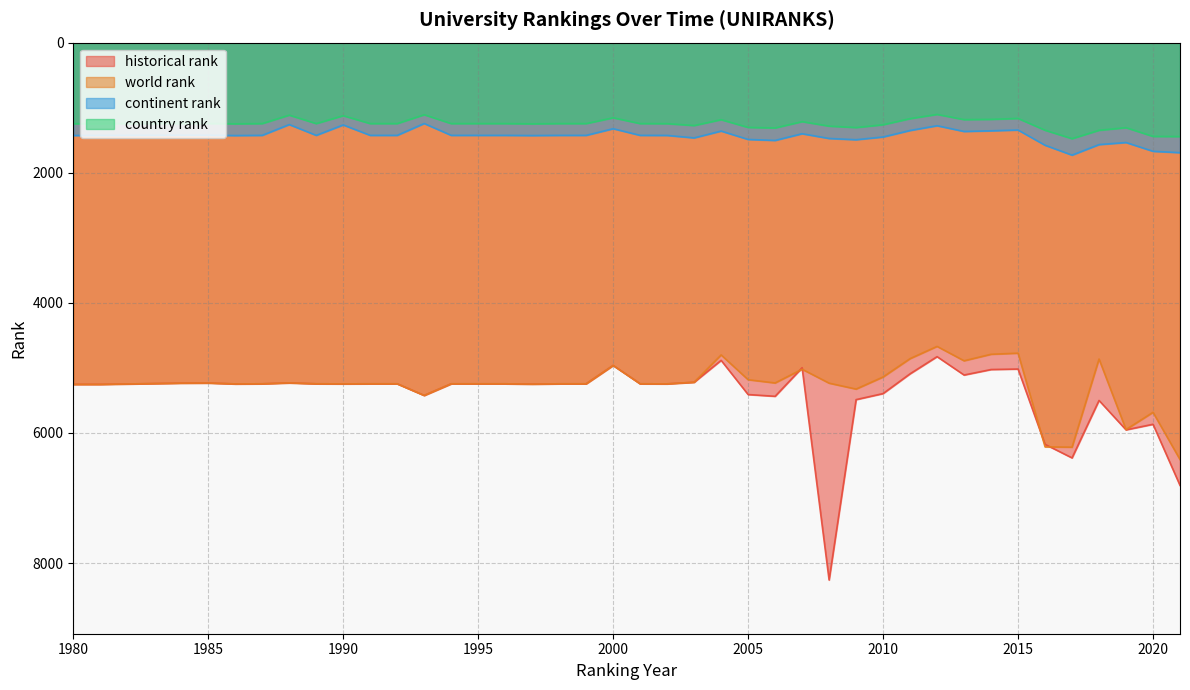

Is it true that continent rank equals 1425.0 at 1987?

True